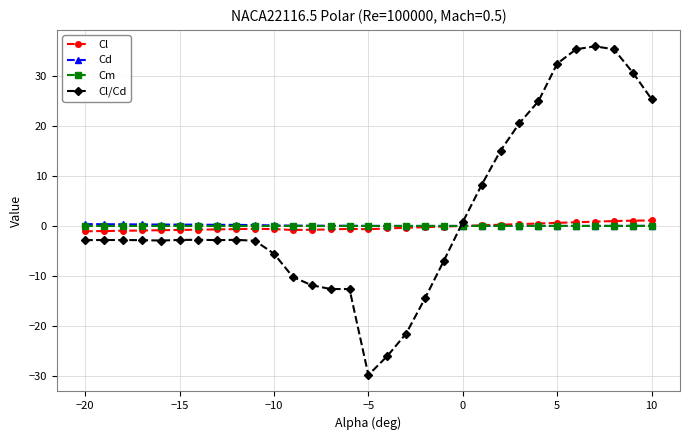

True or false: Cm and Cl cross at least once.

True